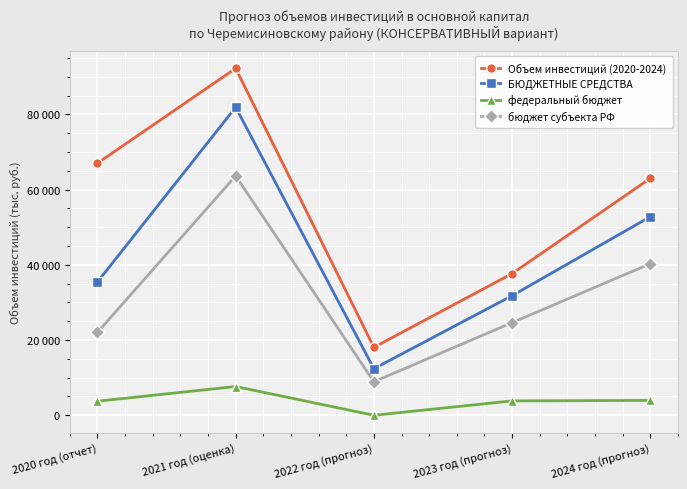

True or false: федеральный бюджет and БЮДЖЕТНЫЕ СРЕДСТВА intersect in this chart.

False